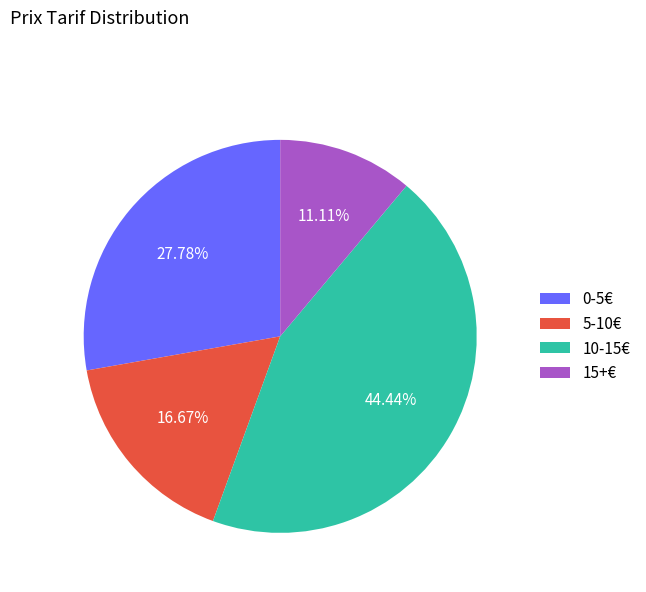

What is the ratio of the value at 15+€ to the value at 0-5€?

0.4